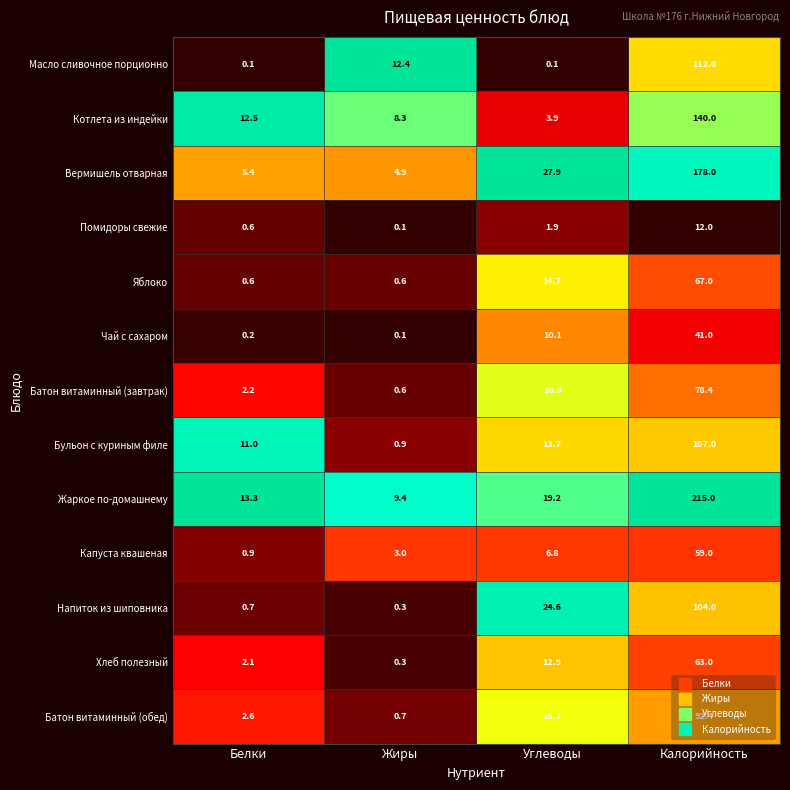

What is the difference between the Котлета из индейки values at Жиры and Углеводы?

4.4